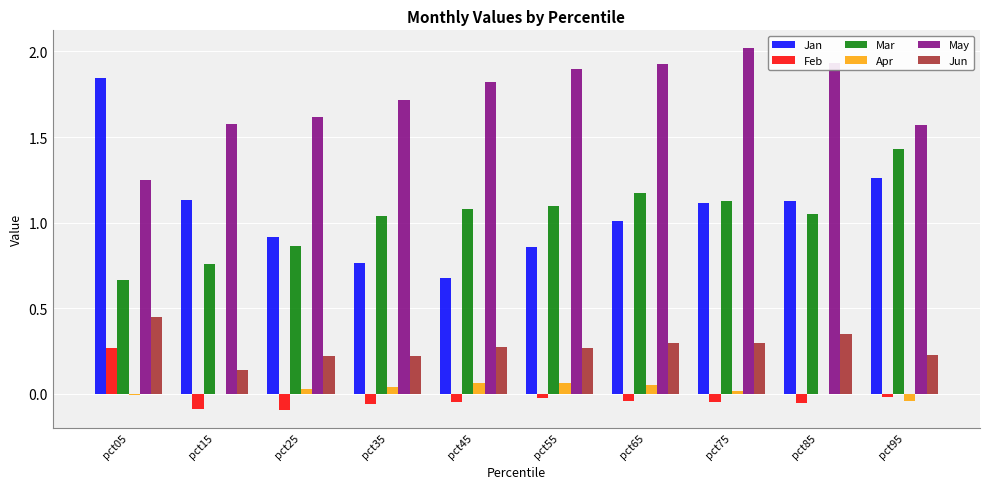

Are the bars grouped side by side (vs. stacked)?

Yes